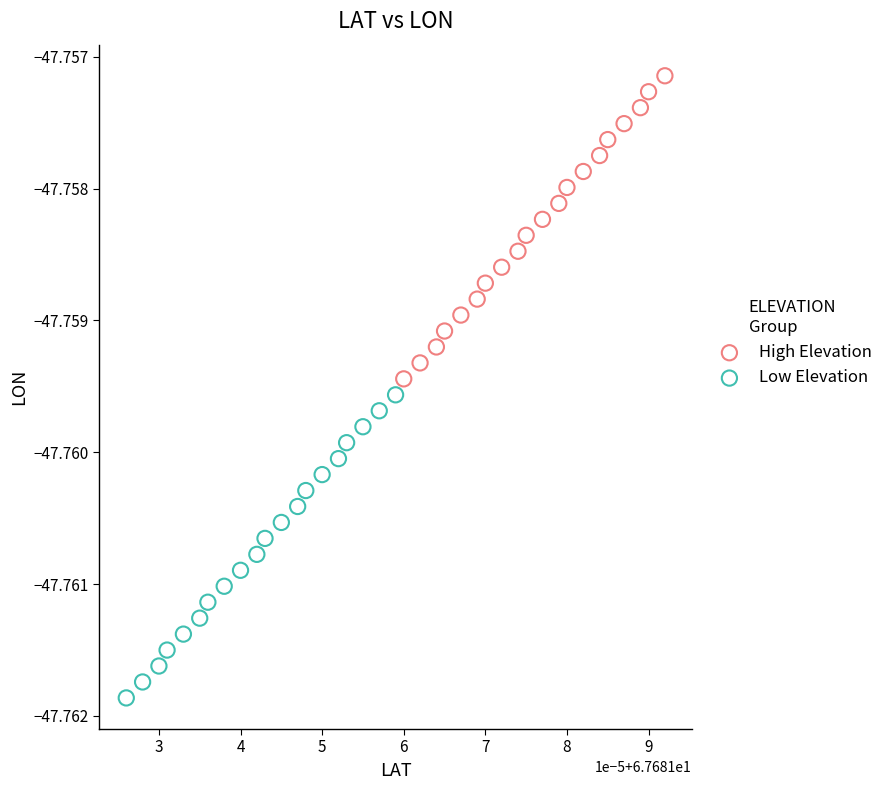

Which series contains the lowest Y value?

Low Elevation